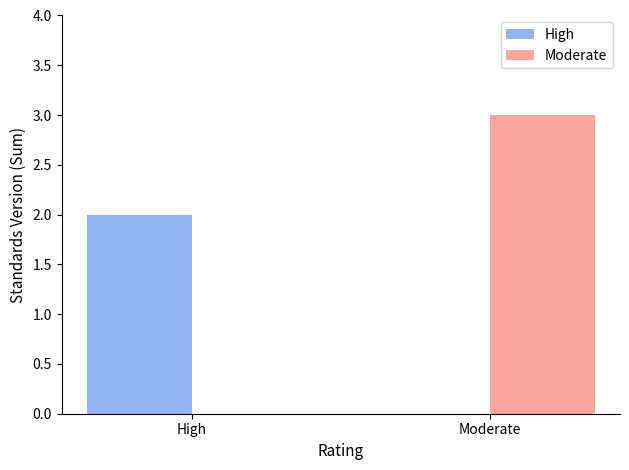

What is the difference between the High values at Moderate and High?

2